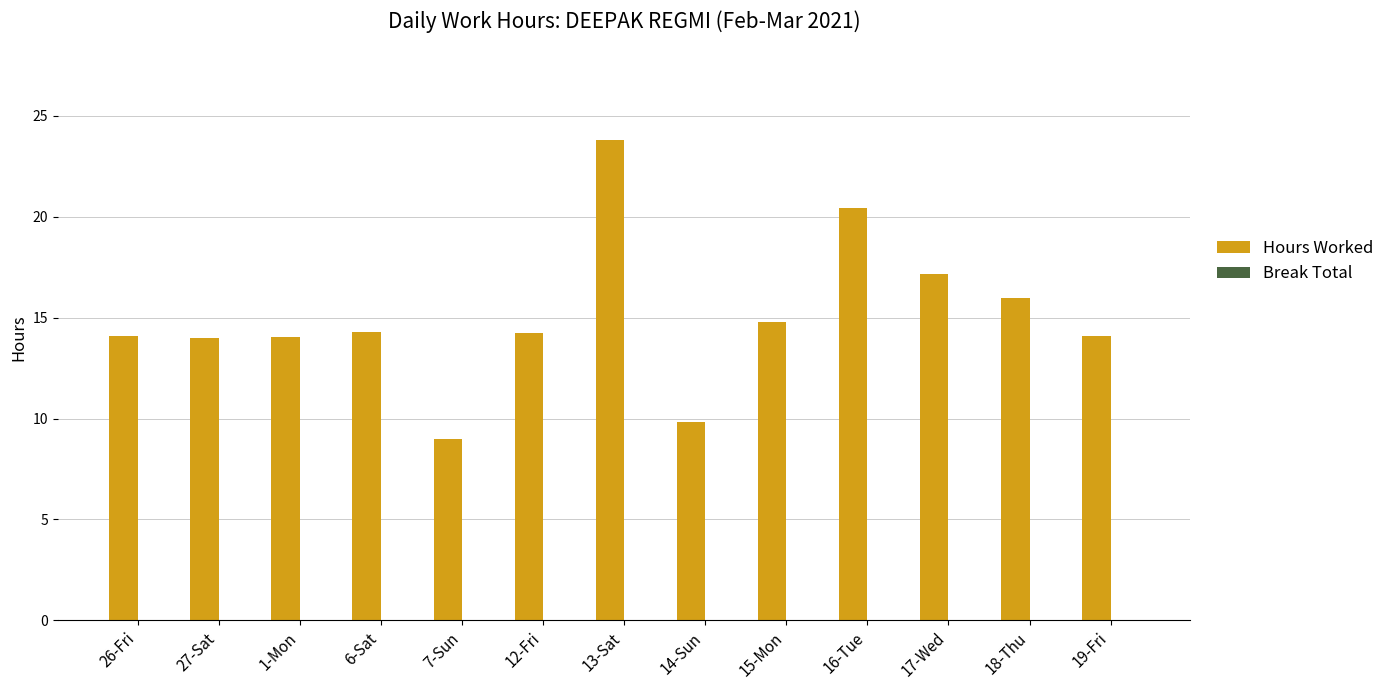

What is the minimum value shown in the chart?

9.0